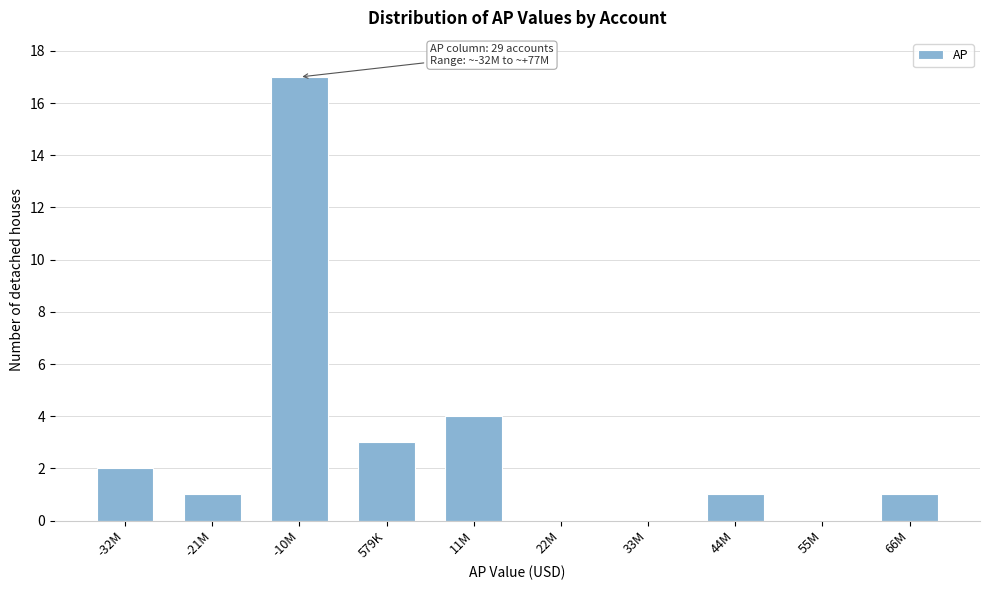

Reading left to right, what are all the values shown in this chart?

-32M=2	-21M=1	-10M=17	579K=3	11M=4	22M=0	33M=0	44M=1	55M=0	66M=1